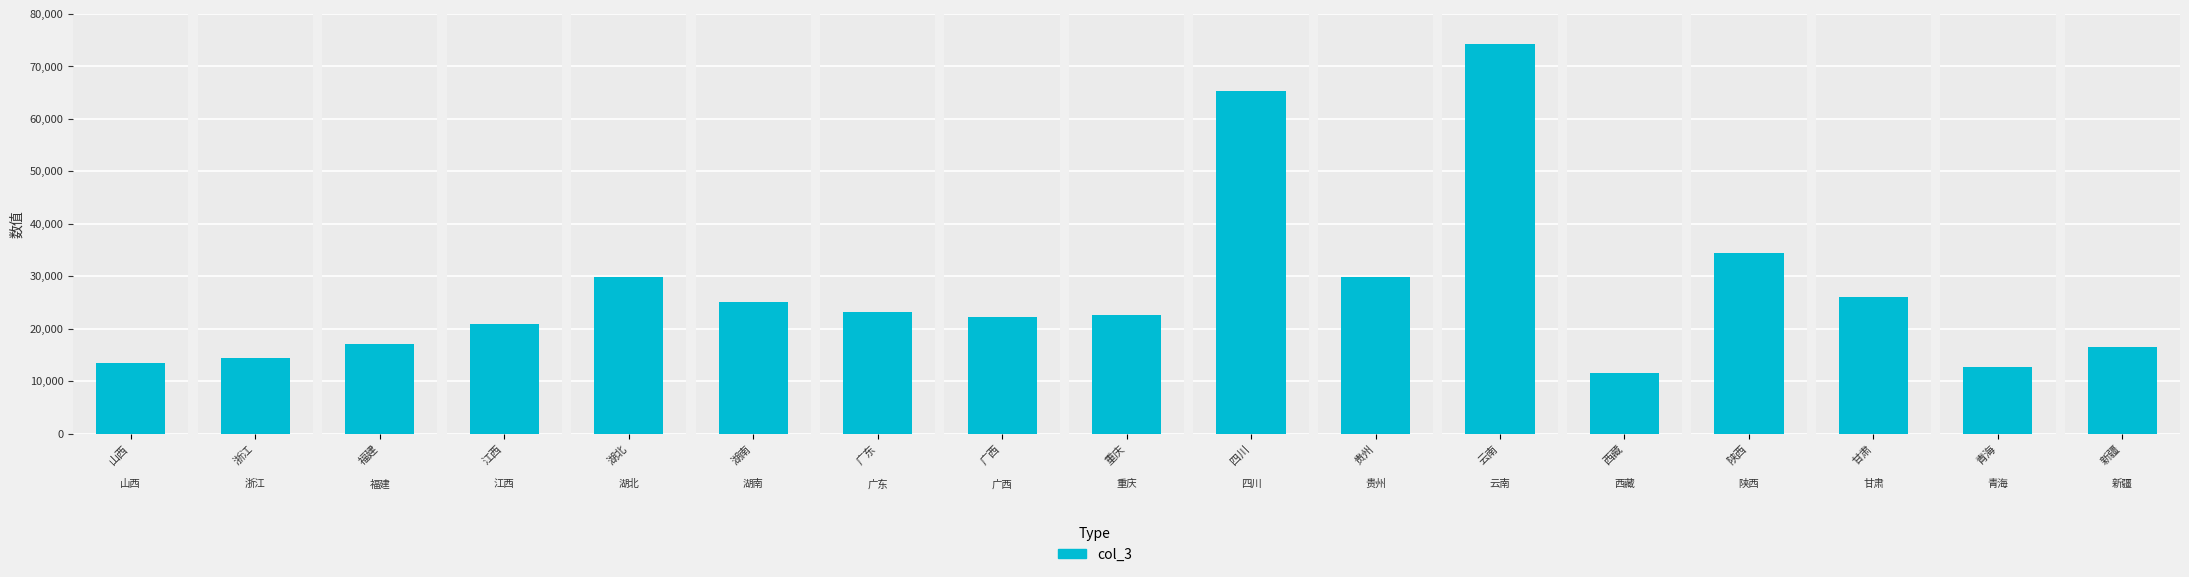

Rank the categories by value from lowest to highest.

西藏, 青海, 山西, 浙江, 新疆, 福建, 江西, 广西, 重庆, 广东, 湖南, 甘肃, 贵州, 湖北, 陕西, 四川, 云南